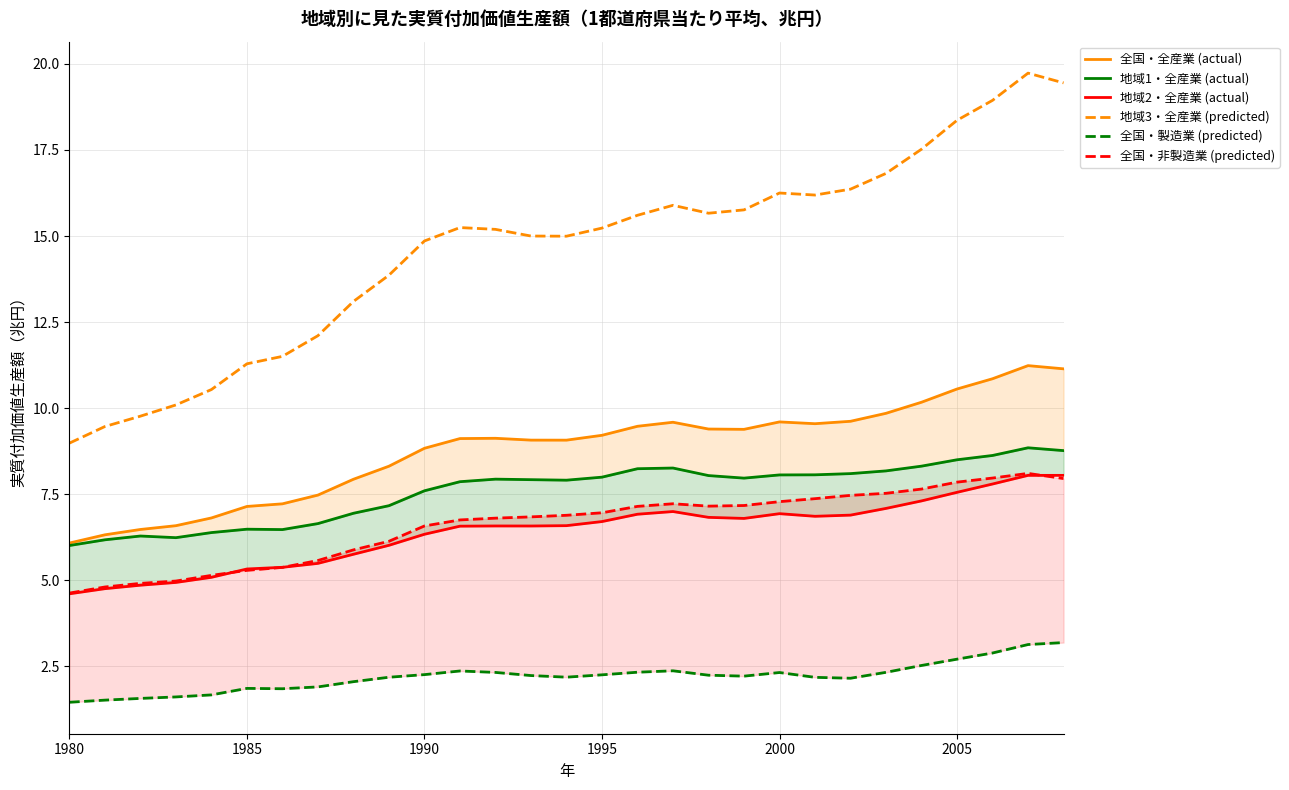

Which series has the largest total across all categories?

地域3・全産業 (predicted)